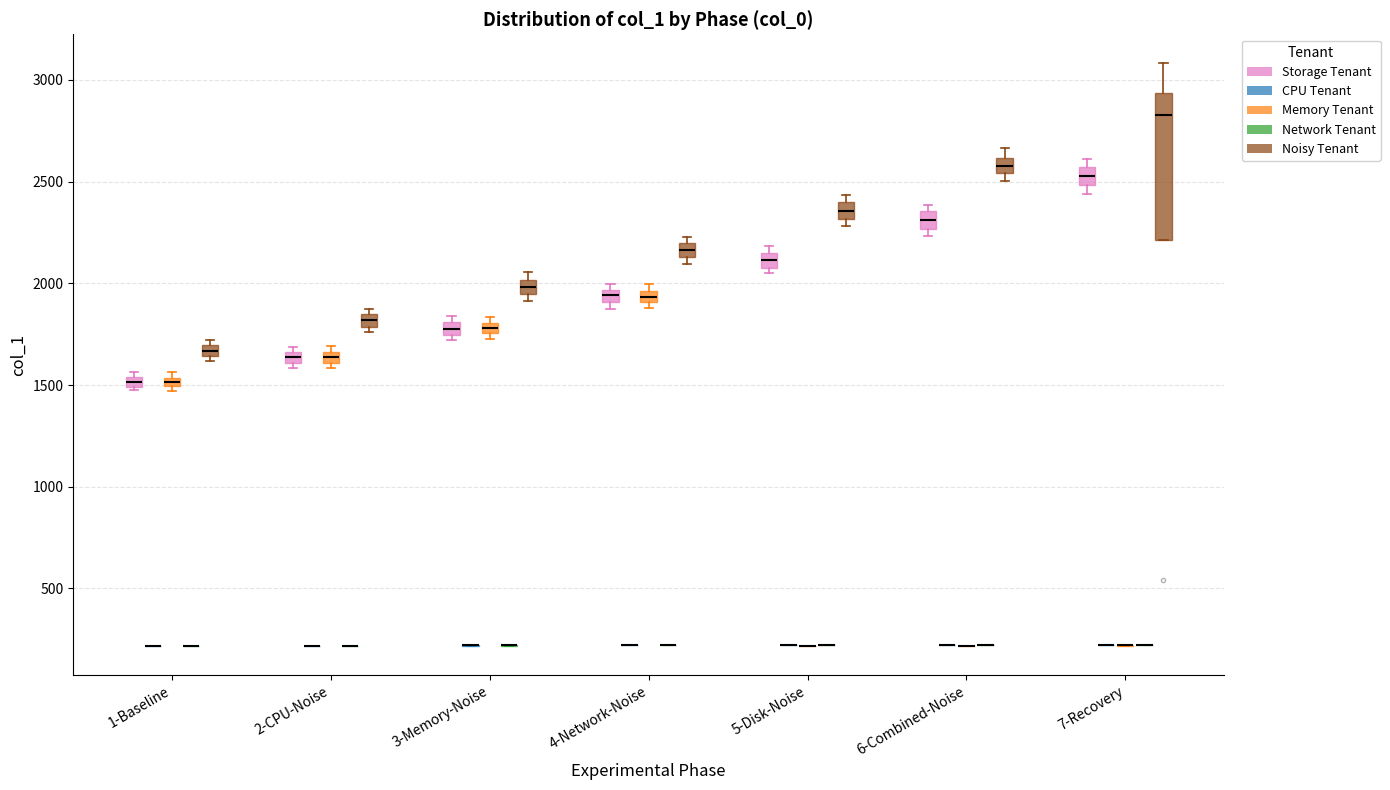

Comparing the boxes themselves (not the whiskers), which one is the tallest?

7-Recovery (Noisy Tenant)